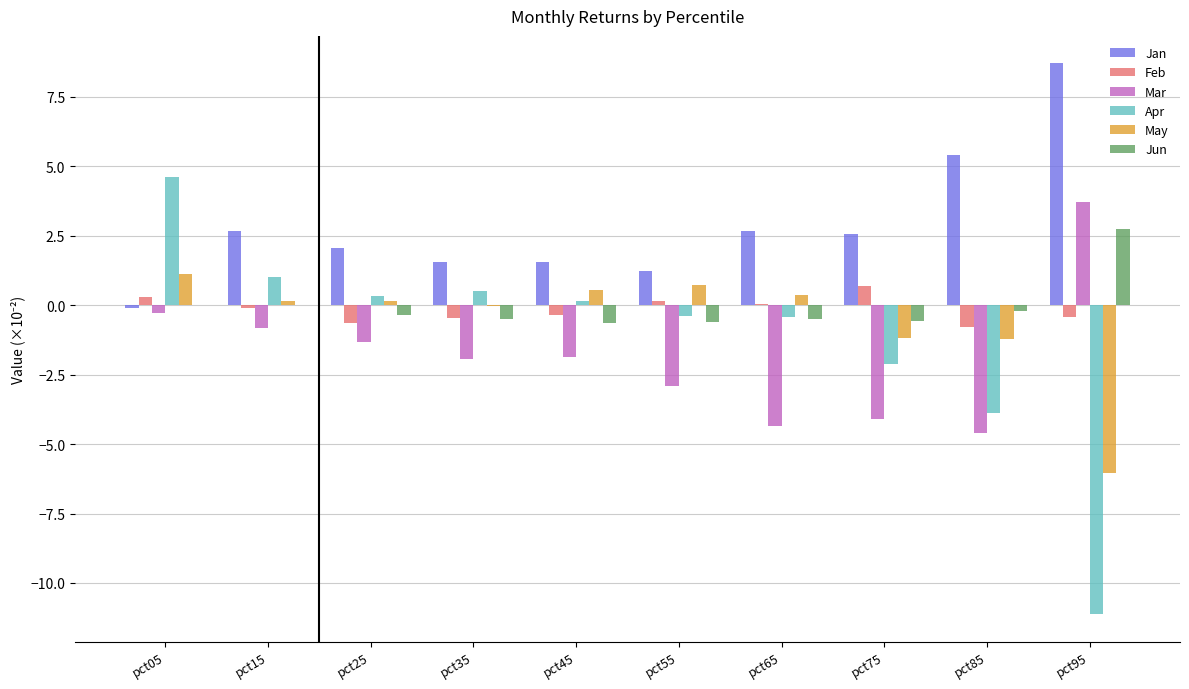

Is the value of Apr at pct65 greater than the value of Jun at pct05?

No